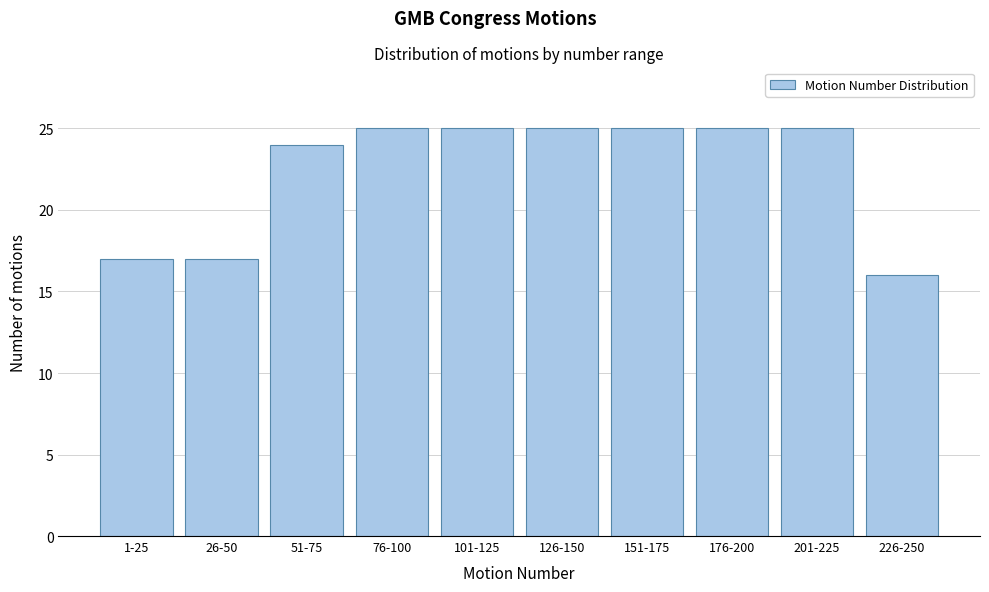

Reading right to left, list all the values displayed in this chart.

226-250=16	201-225=25	176-200=25	151-175=25	126-150=25	101-125=25	76-100=25	51-75=24	26-50=17	1-25=17